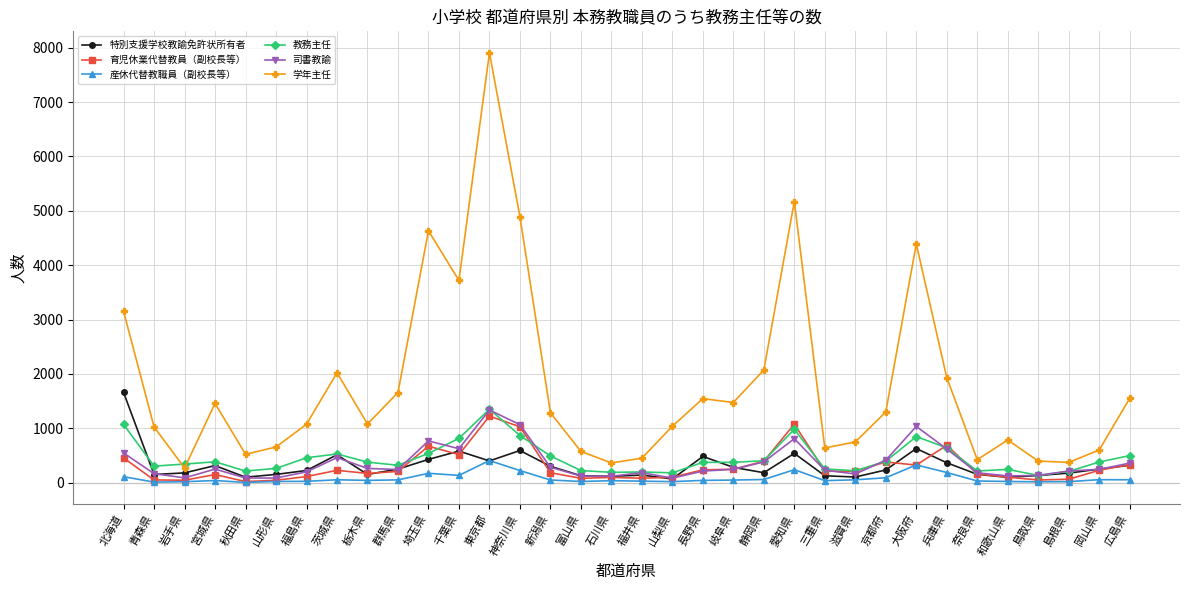

True or false: 産休代替教職員（副校長等） has a value of 325 at 大阪府.

True